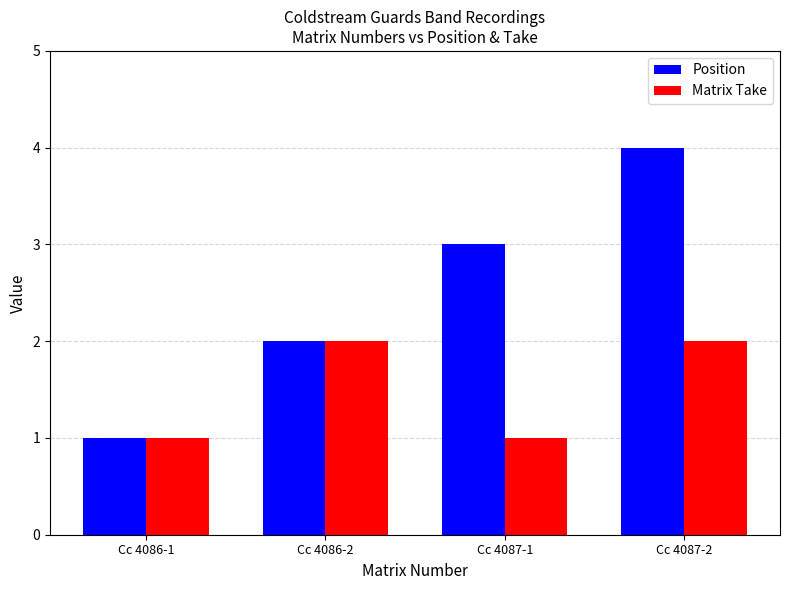

Which category has the highest value in the Position series?

Cc 4087-2